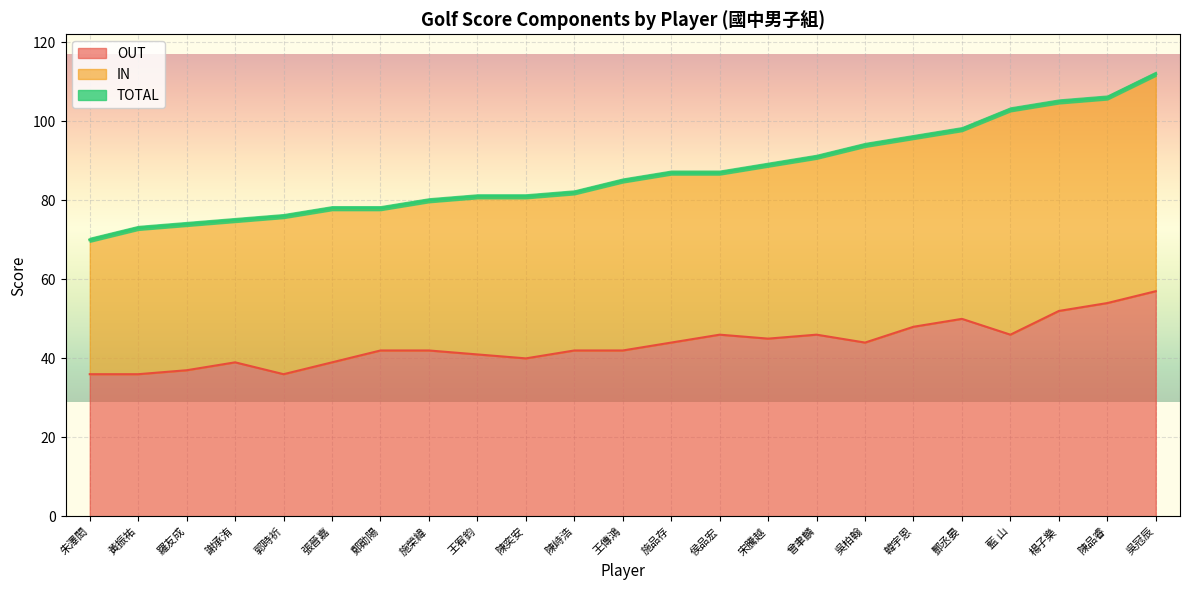

True or false: TOTAL and OUT intersect in this chart.

False